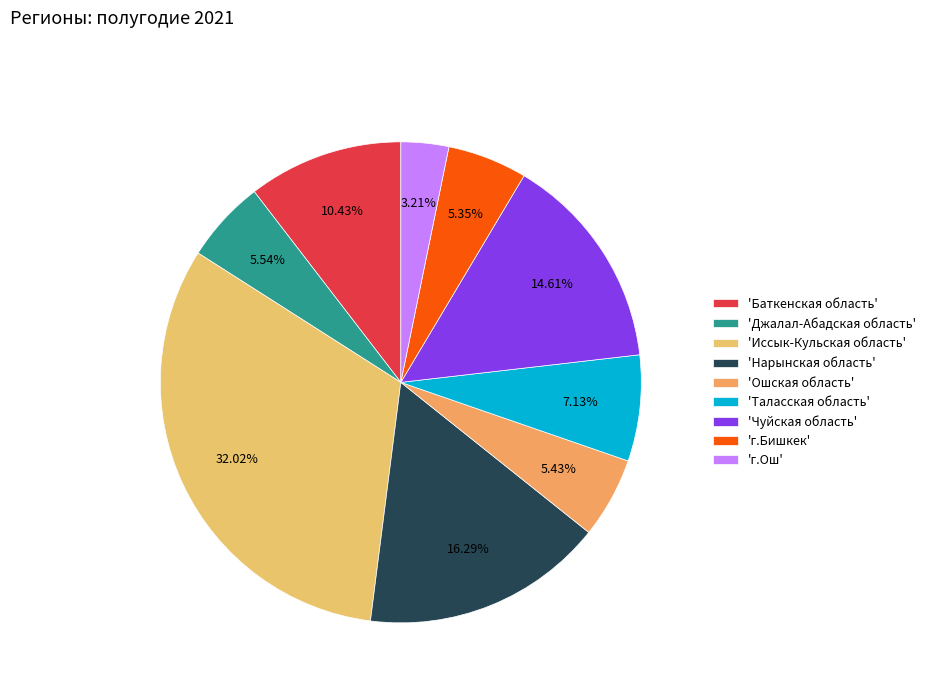

Rank the categories by value from lowest to highest.

г.Ош, г.Бишкек, Ошская область, Джалал-Абадская область, Таласская область, Баткенская область, Чуйская область, Нарынская область, Иссык-Кульская область